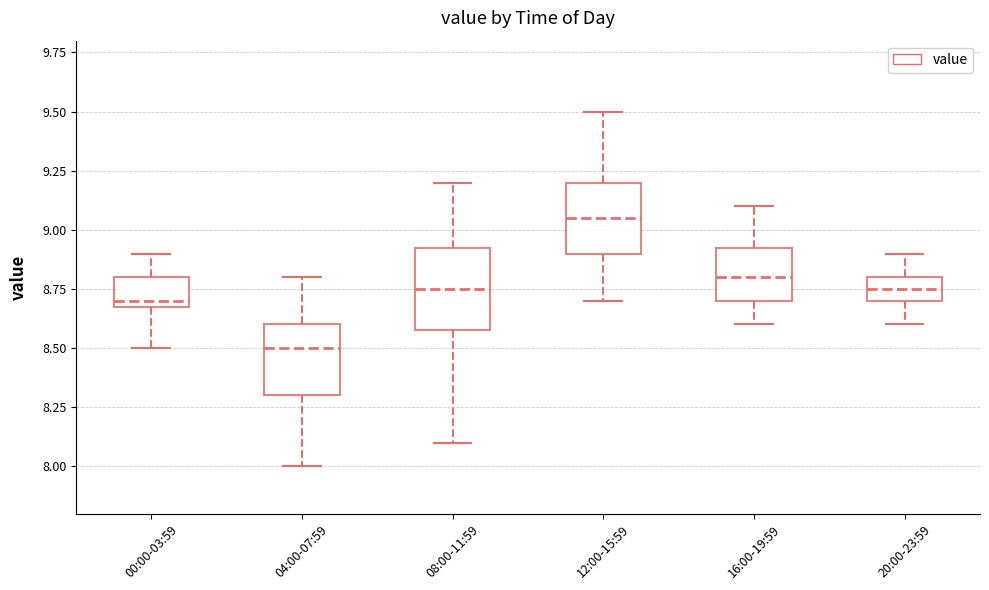

Which box is the tallest, from its lower edge to its upper edge?

08:00-11:59